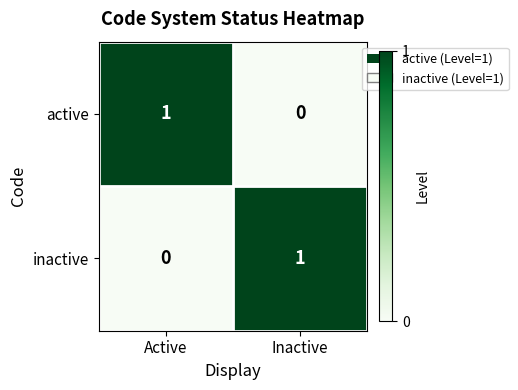

Where is active nearest to the value 0?

Inactive